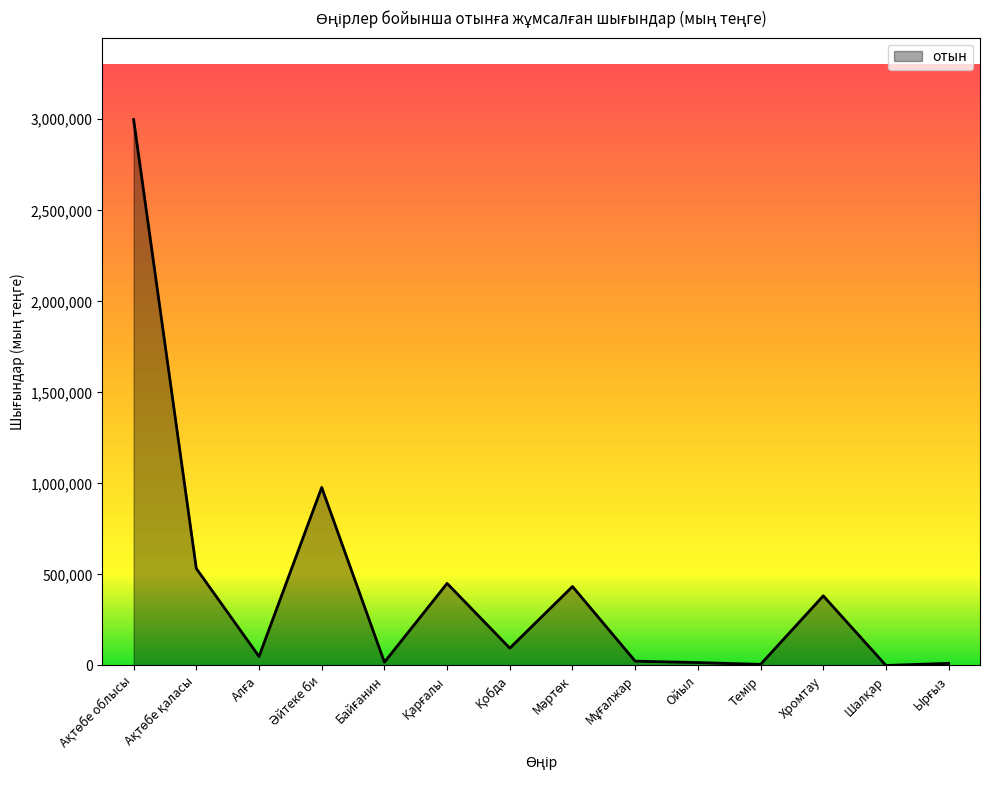

What is the difference between the maximum and minimum values?

2998229